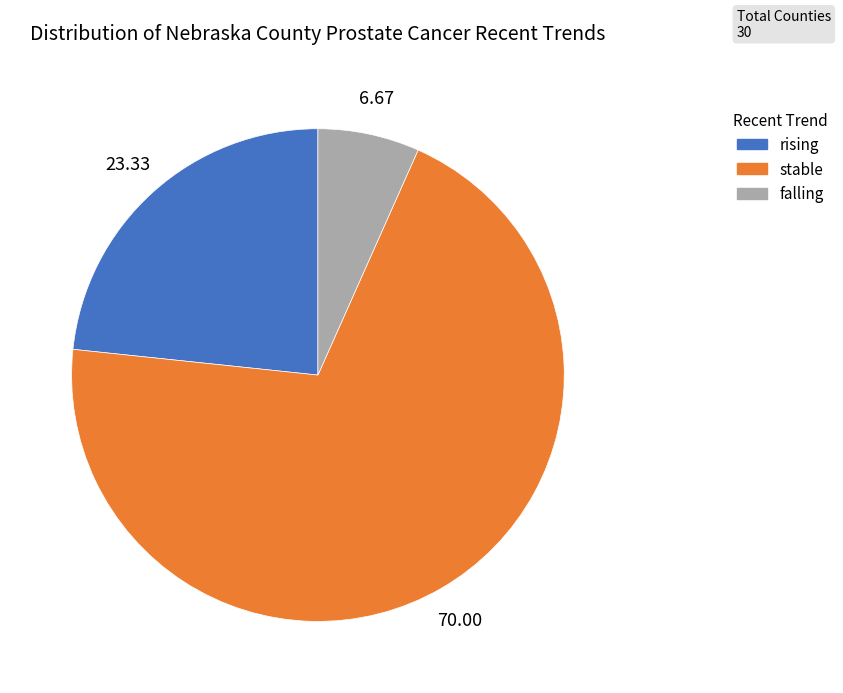

Do falling and stable together represent more than half of the pie?

Yes